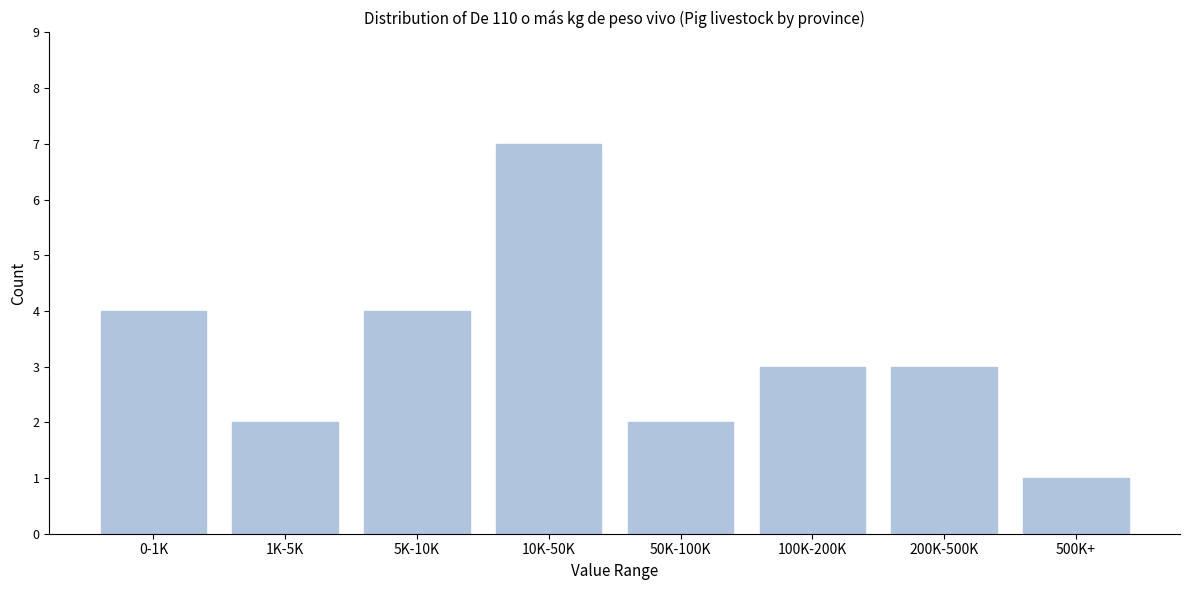

Reading left to right, transcribe all the data shown in this chart.

4	2	4	7	2	3	3	1